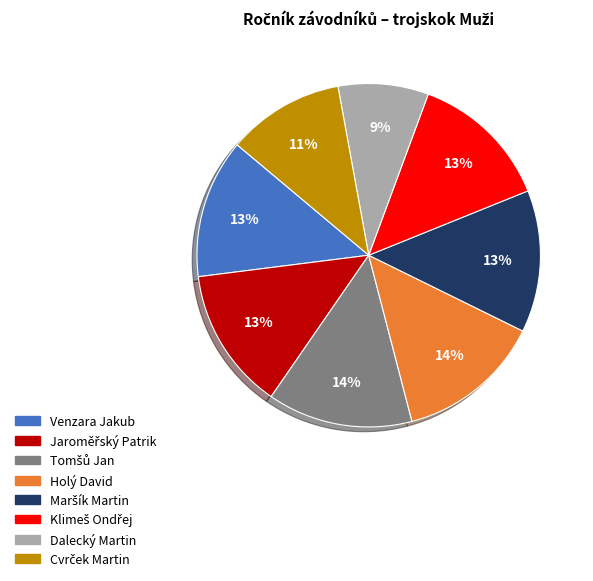

To the nearest percent, what is the difference between the largest and smallest slice percentages?

5%